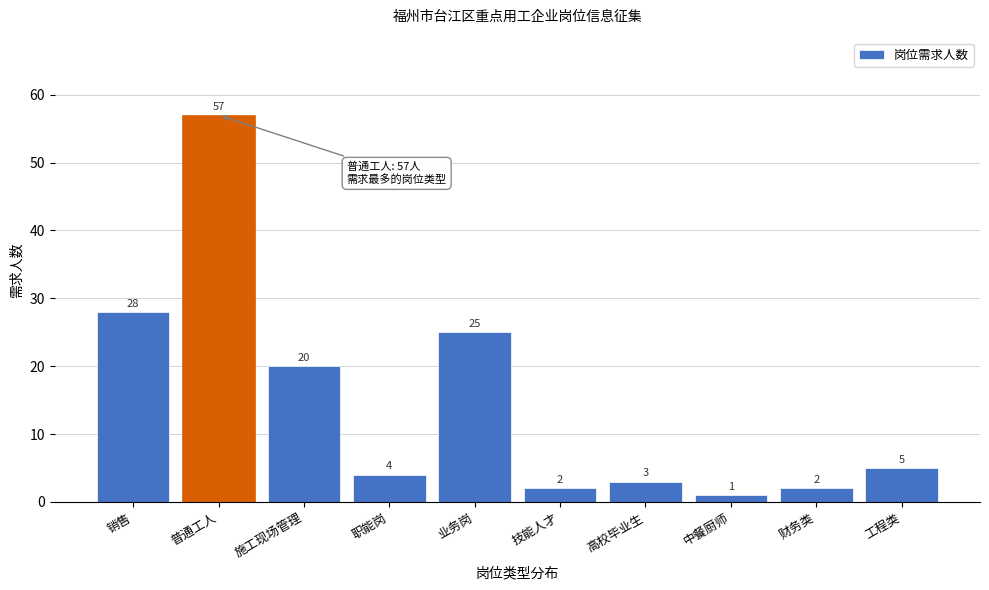

Reading left to right, extract all data points from this chart.

28	57	20	4	25	2	3	1	2	5